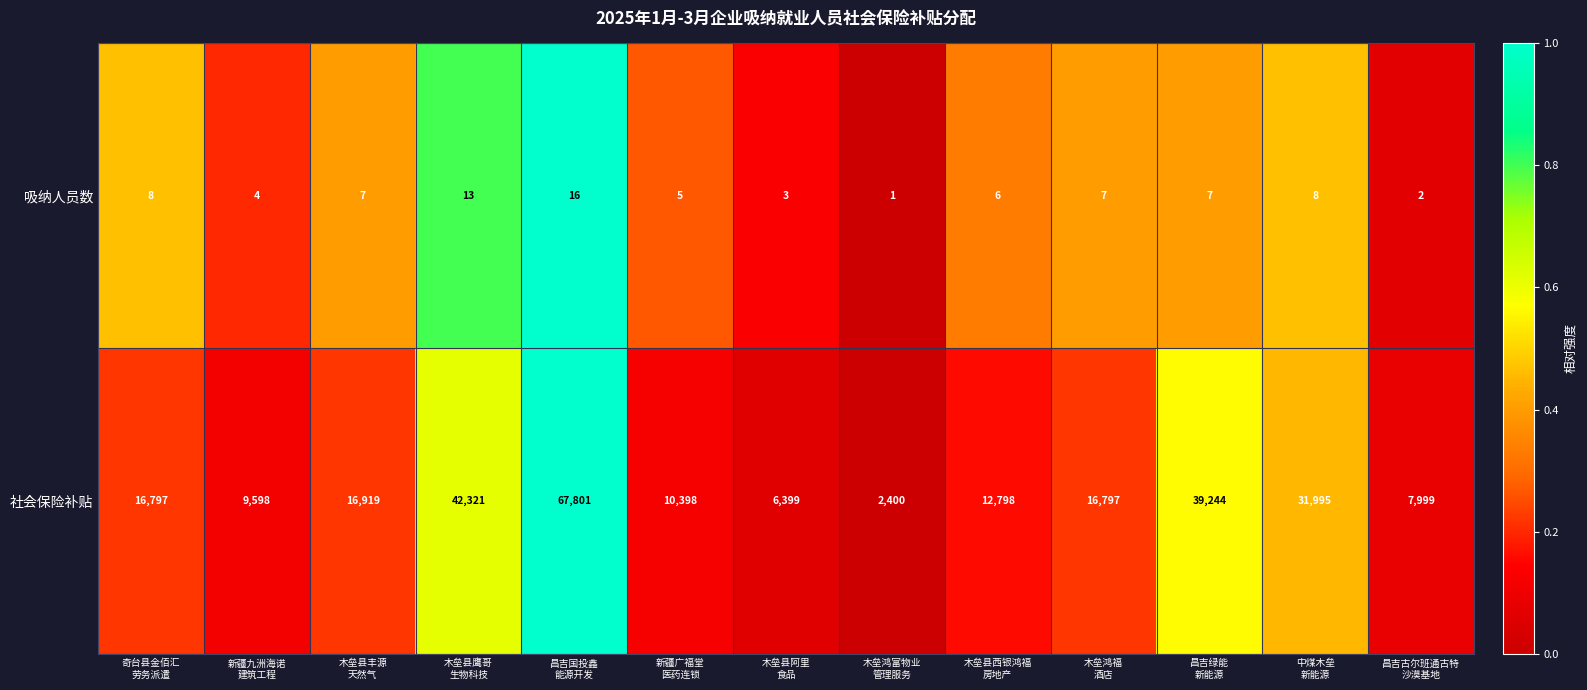

What is the difference between the maximum and minimum values in the 社会保险补贴 series?

65401